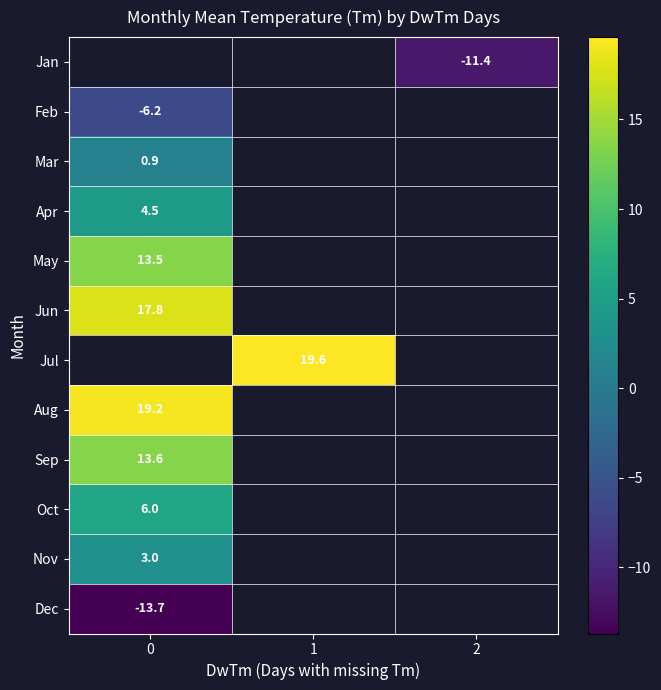

The value of Oct at 0 is 6.0. True or false?

True